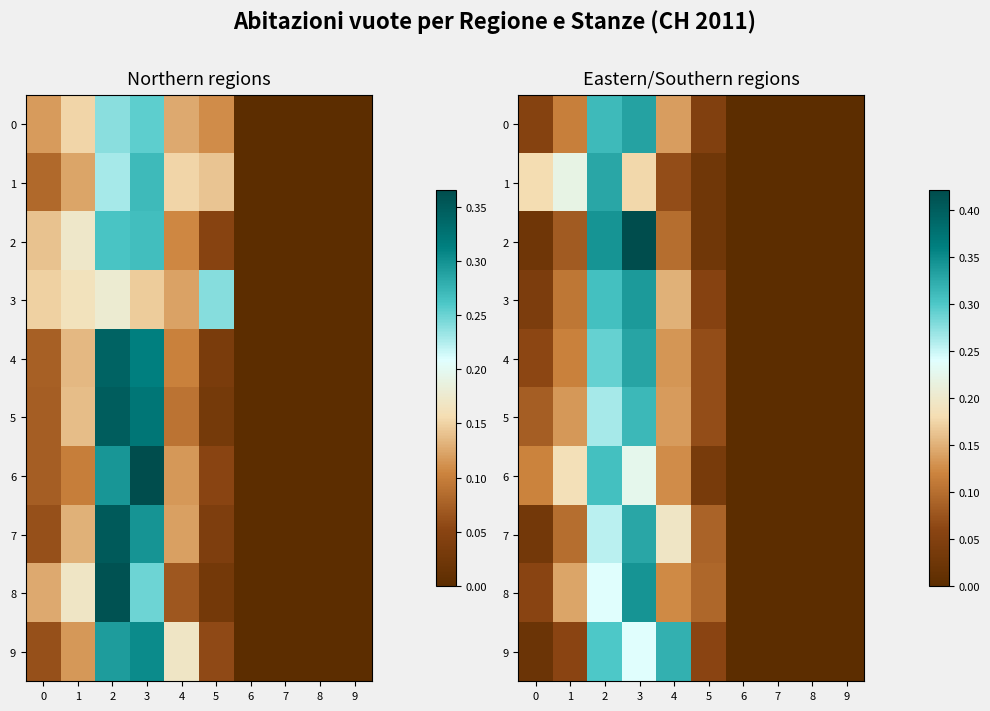

Which label corresponds to the smallest value in the chart?

6